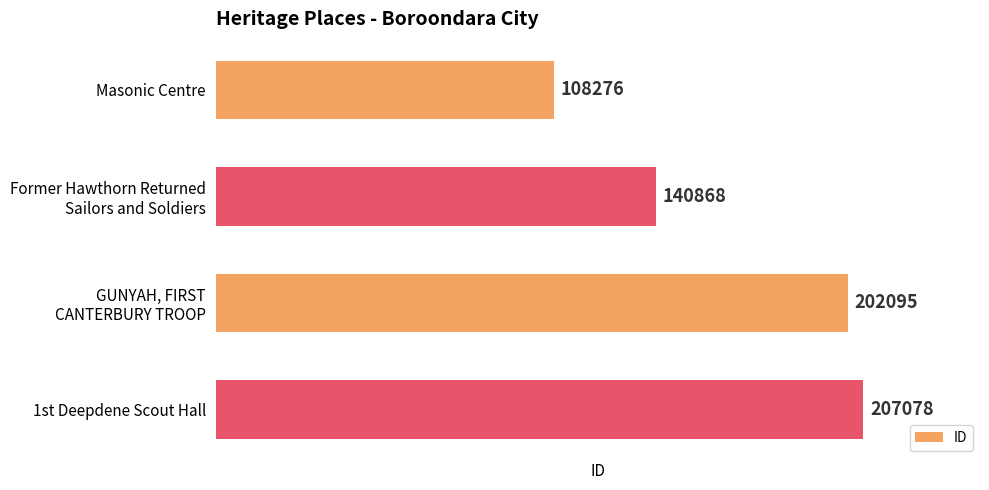

At which category does the chart reach its peak across all series?

1st Deepdene Scout Hall